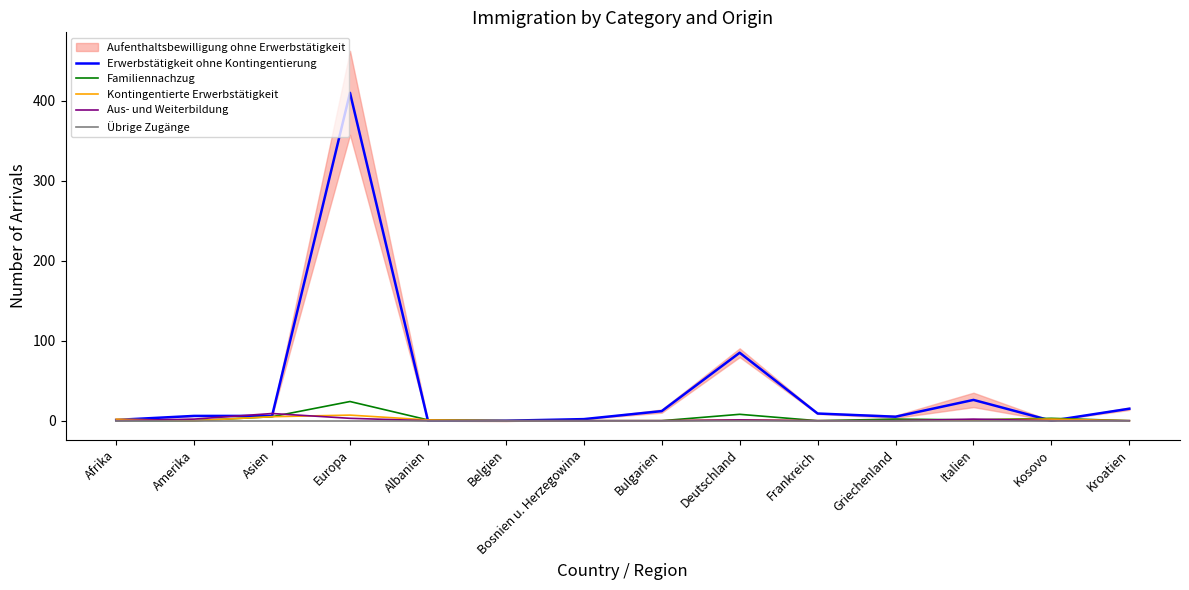

What is the value of the Aus- und Weiterbildung point at the 12th from the left?

2